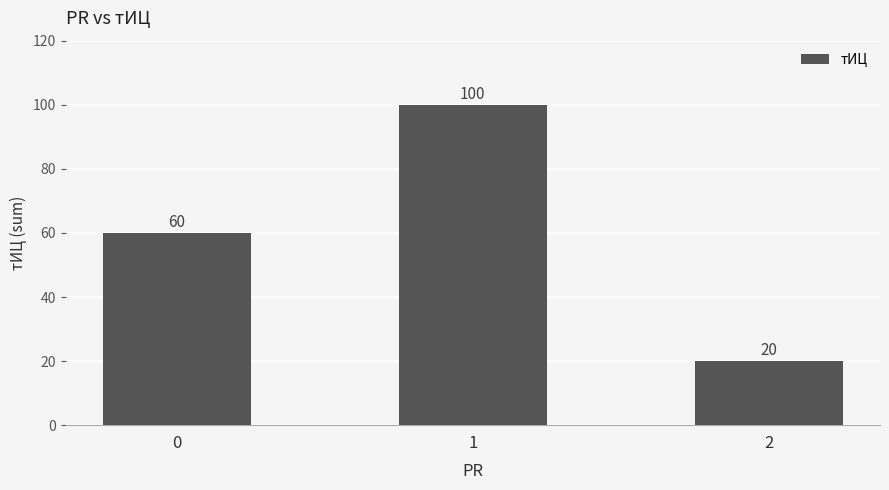

What is the difference between the maximum and second lowest values?

40